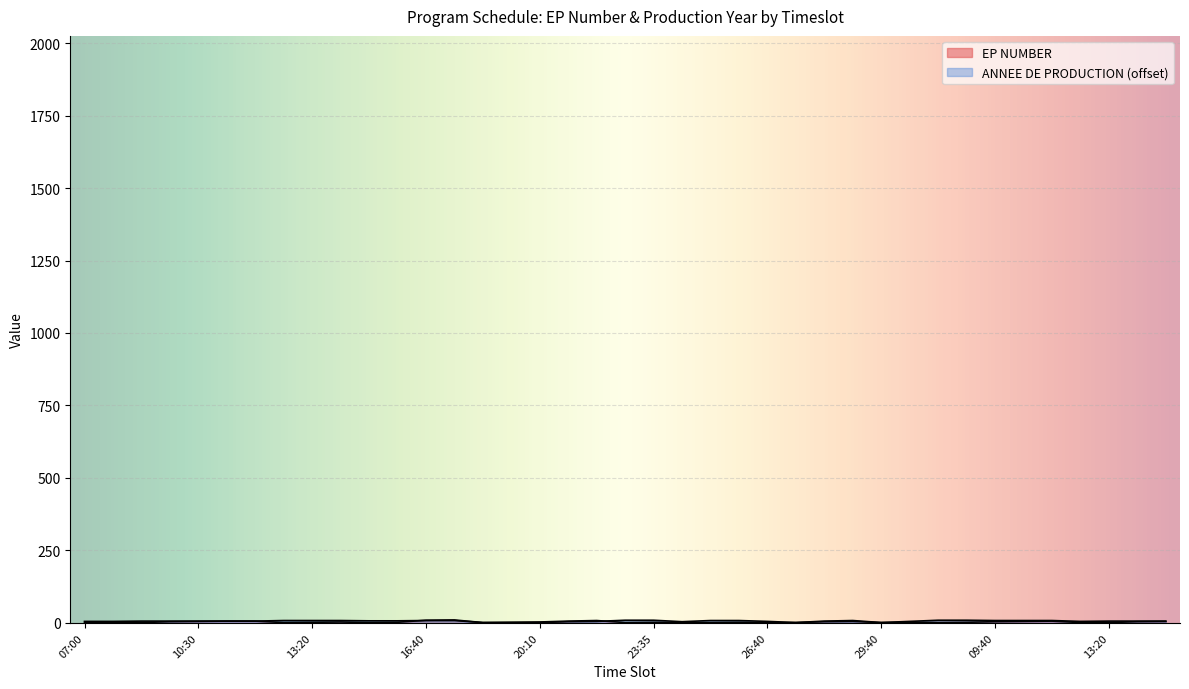

Does the chart display data point markers on the line(s)?

No